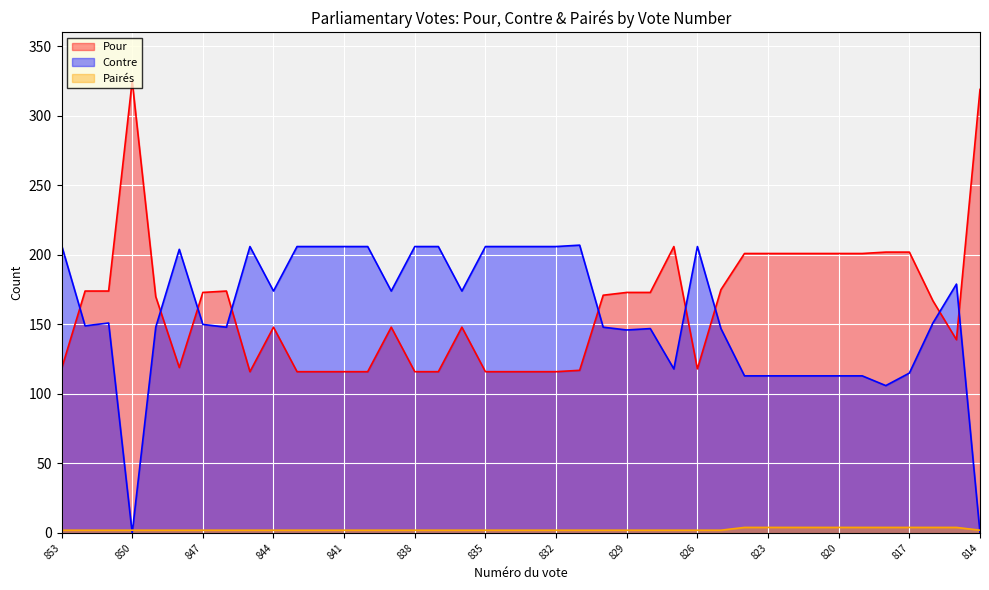

What is the lowest value of the Pour series?

116